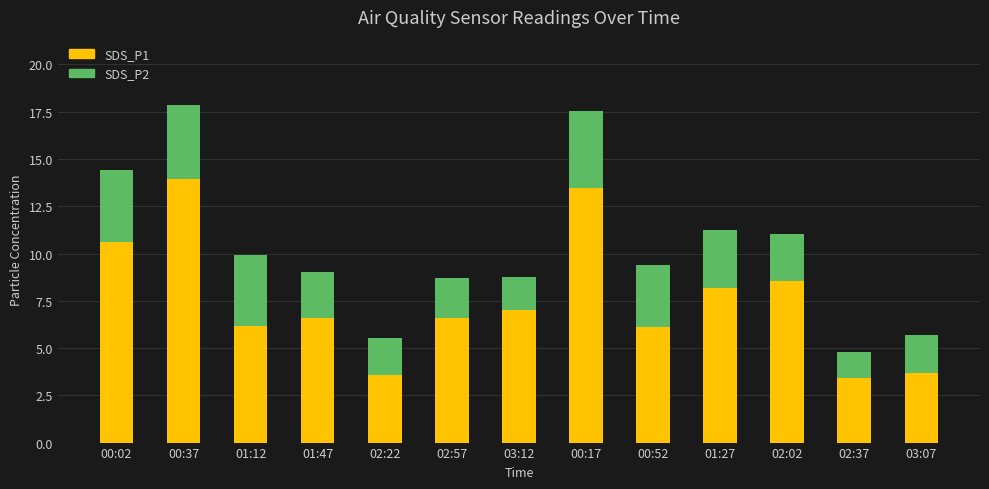

What are all the series names shown in the legend?

SDS_P1, SDS_P2